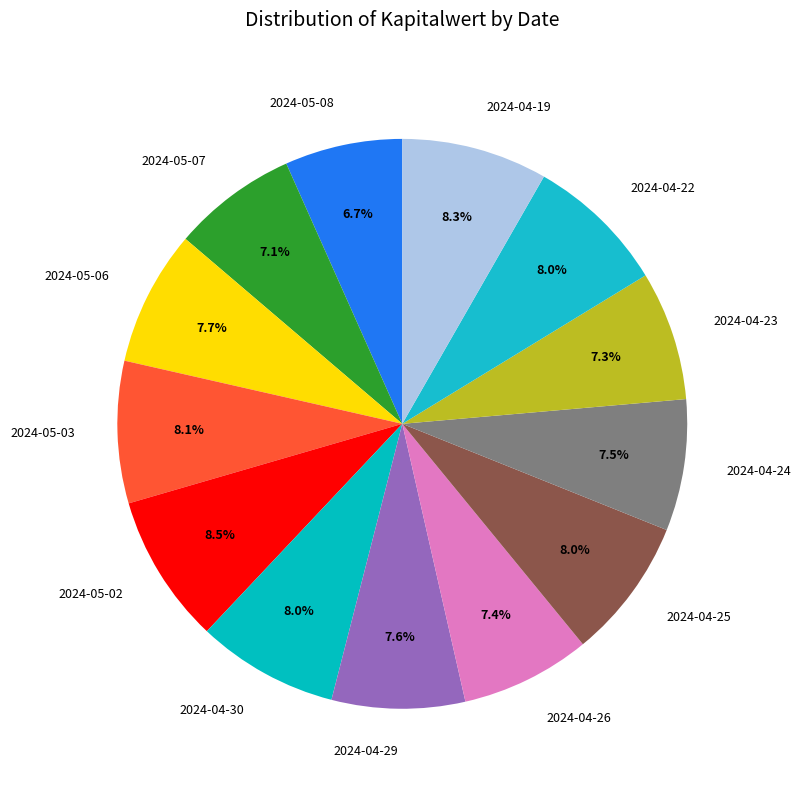

What percentage is the 2024-04-25 slice, to the nearest percent?

8%